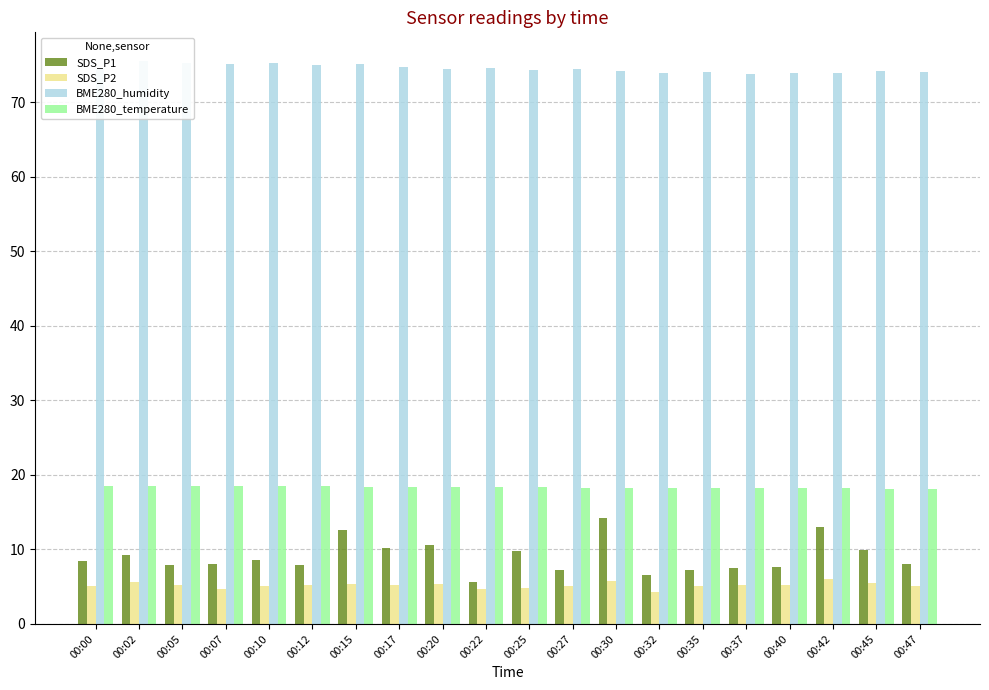

Which series changed the most between 00:25 and 00:40?

SDS_P1